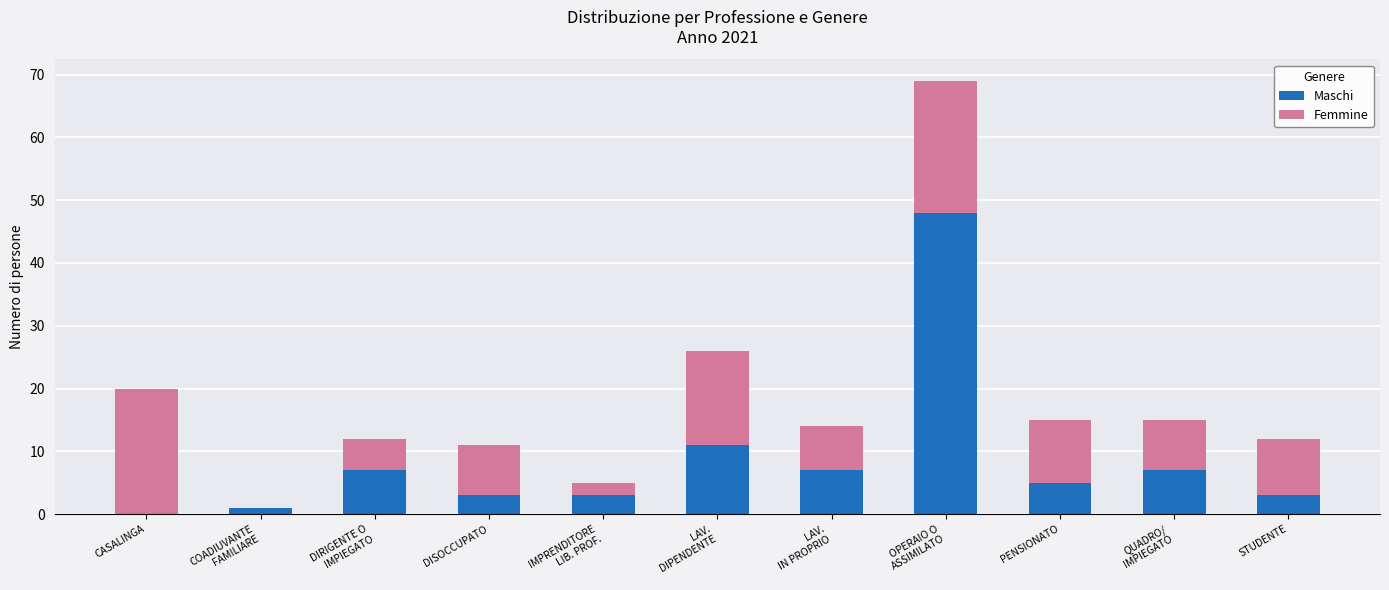

The value of Maschi at PENSIONATO is 2. True or false?

False